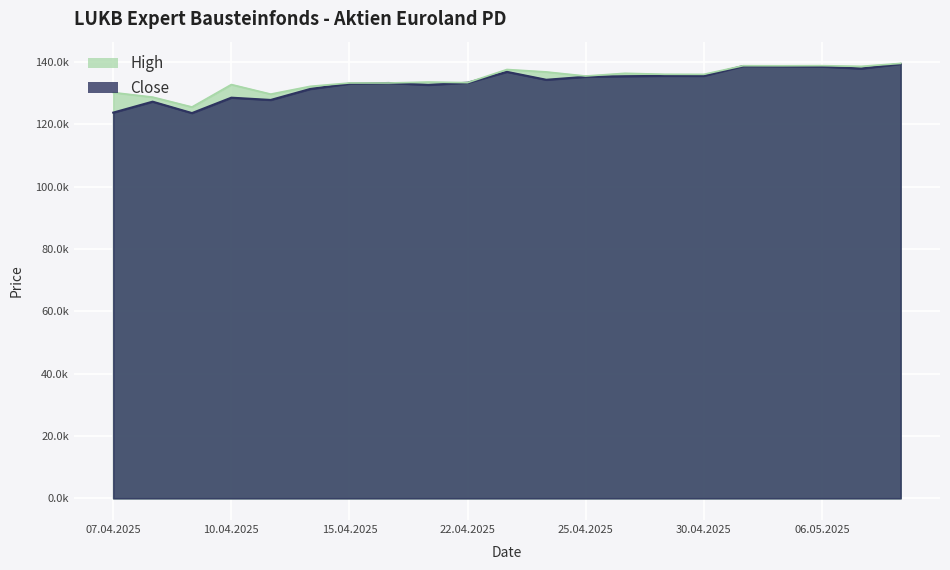

List the labels in order of Close value, largest first.

08.05.2025, 02.05.2025, 05.05.2025, 06.05.2025, 07.05.2025, 23.04.2025, 29.04.2025, 30.04.2025, 28.04.2025, 25.04.2025, 24.04.2025, 22.04.2025, 16.04.2025, 15.04.2025, 17.04.2025, 14.04.2025, 10.04.2025, 11.04.2025, 08.04.2025, 07.04.2025, 09.04.2025